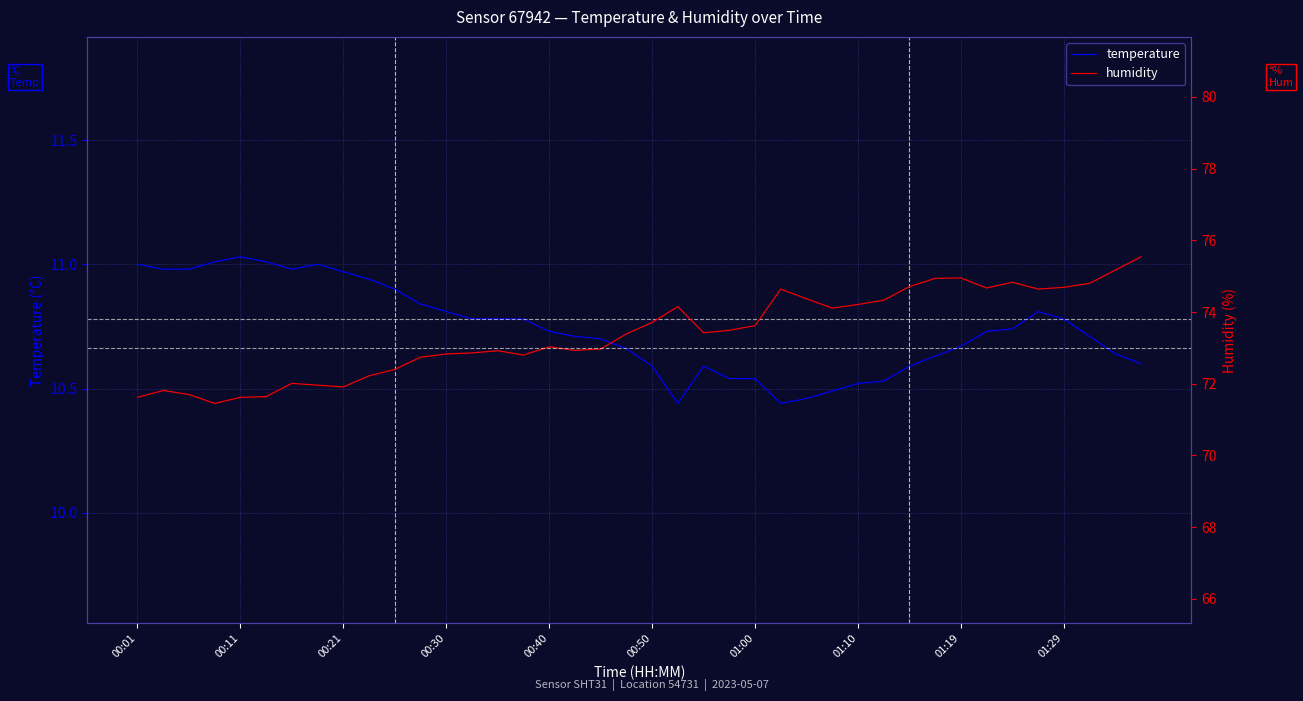

True or false: humidity and temperature cross at least once.

False